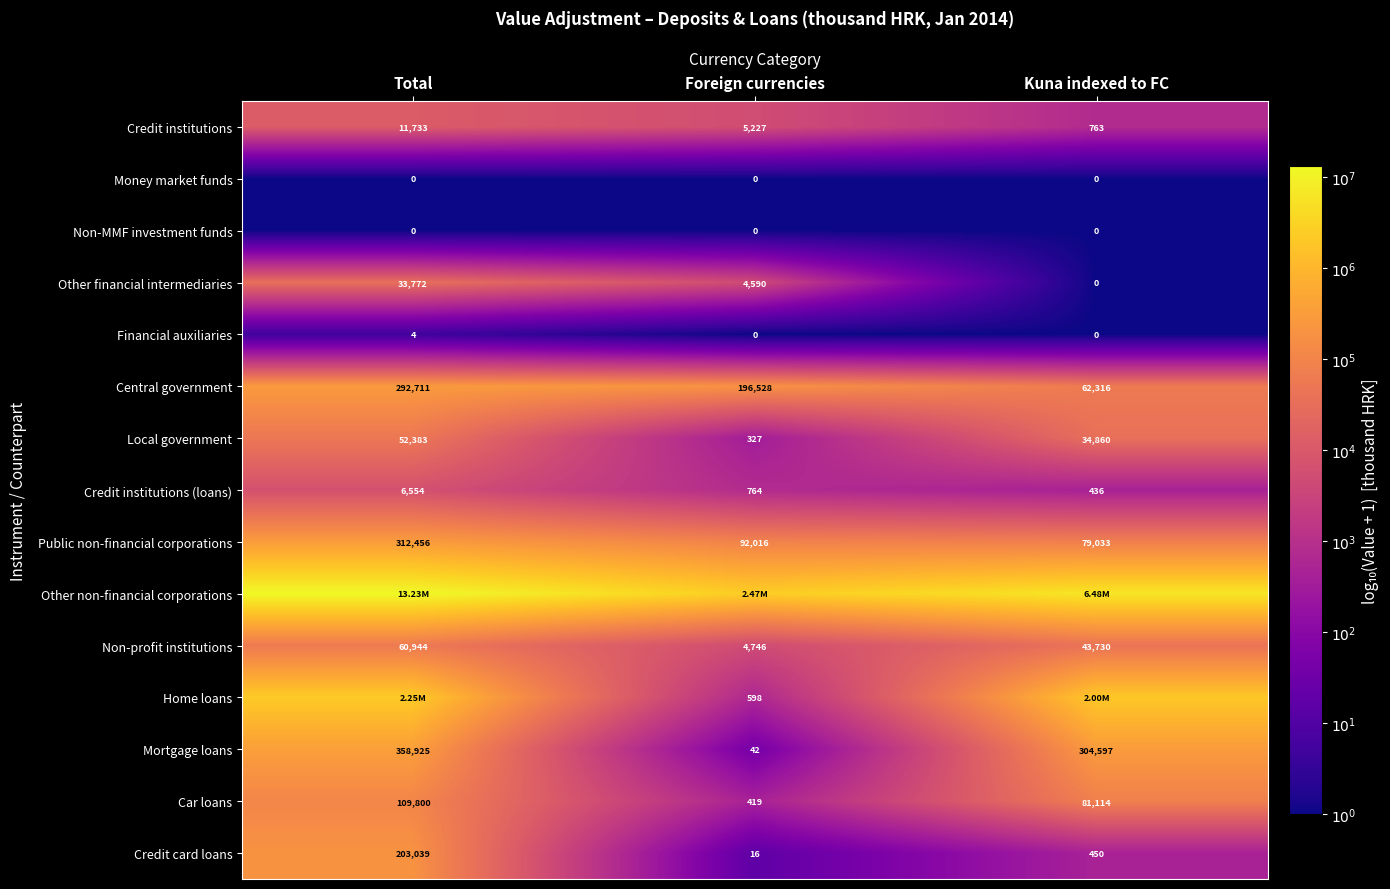

Which category has the highest value across all series?

Total